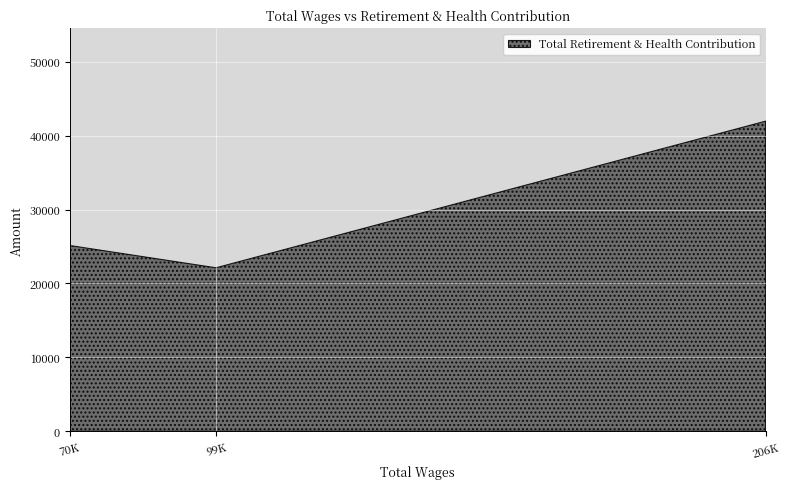

Reading left to right, what are all the values shown in this chart?

70K=25130	99K=22118	206K=41950